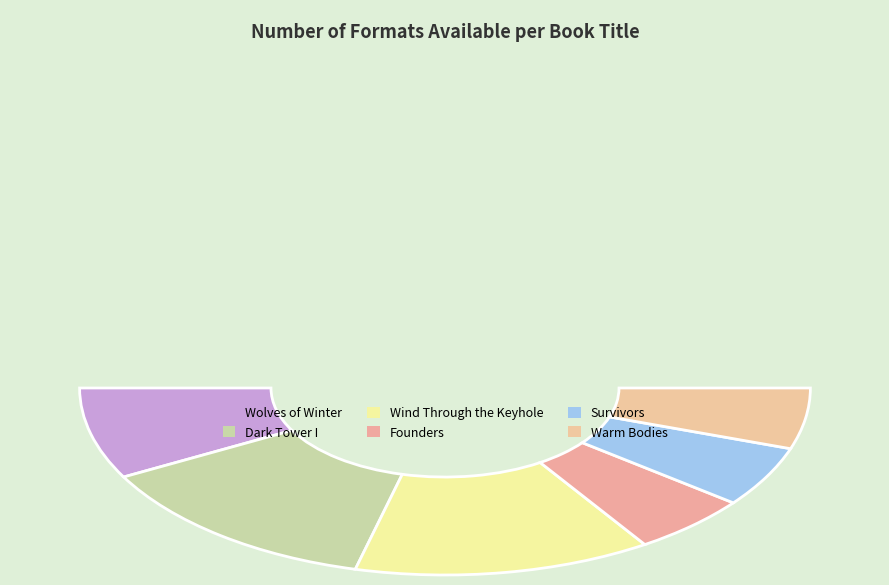

What portion of the pie excludes Founders?

89.5%